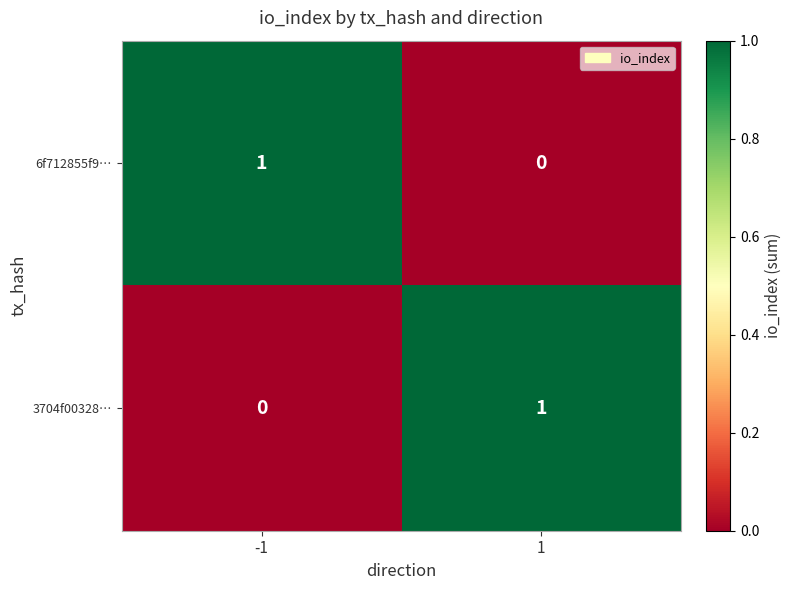

List the labels in order of 3704f00328… value, smallest first.

-1, 1